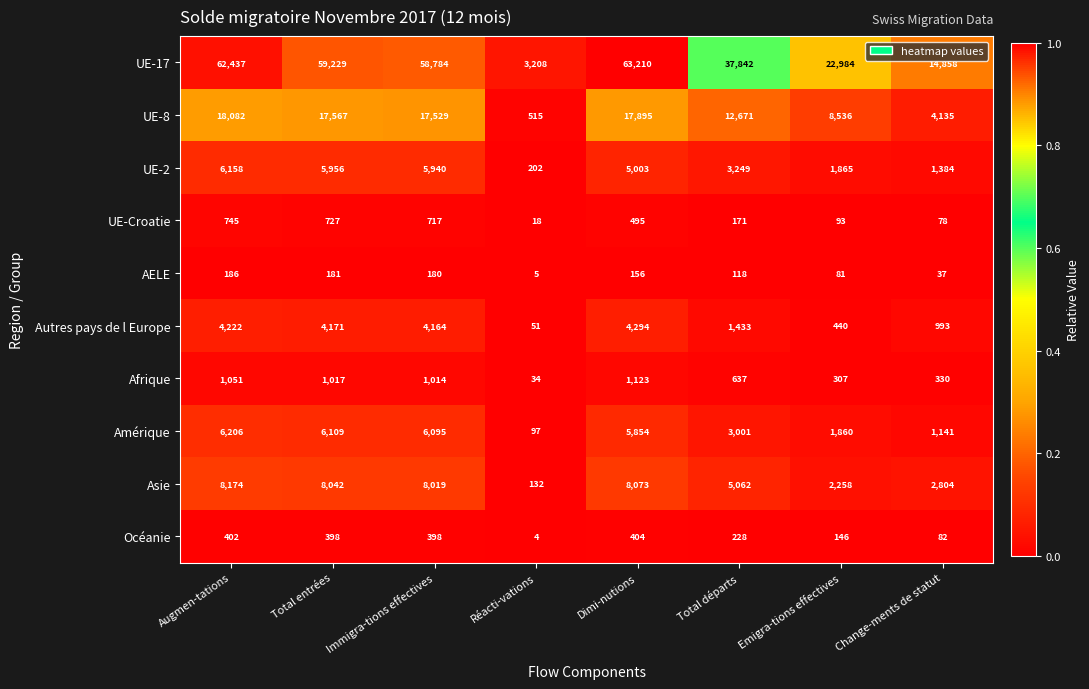

What is the smallest value displayed?

4